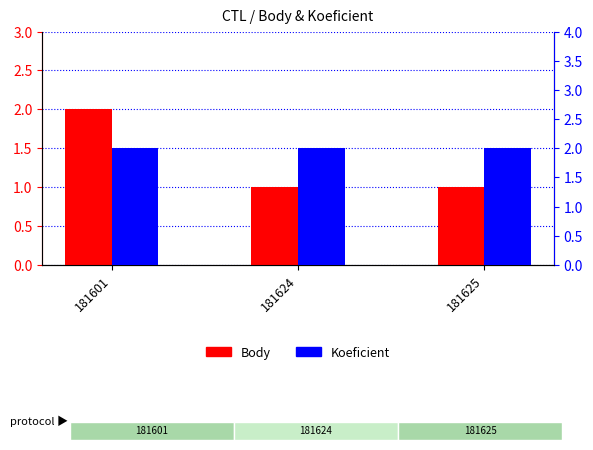

Reading left to right, what are all the values shown in this chart?

Body: 2	1	1
Koeficient: 2	2	2